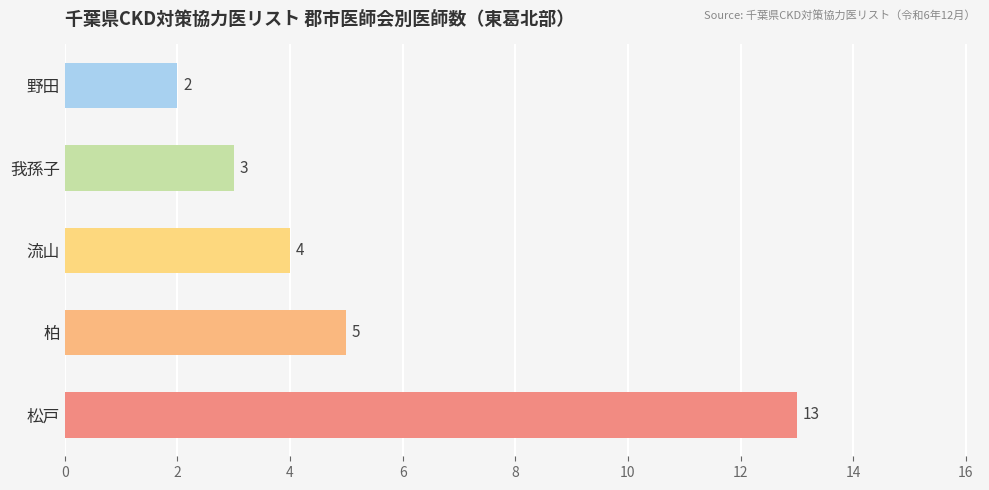

The value at 野田 is 1. True or false?

False